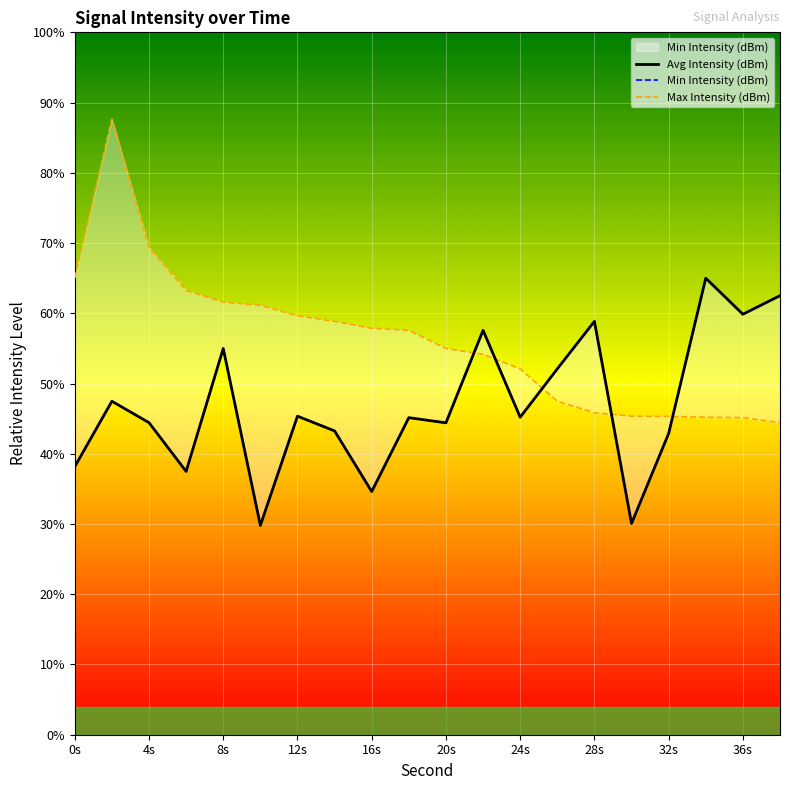

How many values in the Max Intensity (dBm) series are below 57?

10